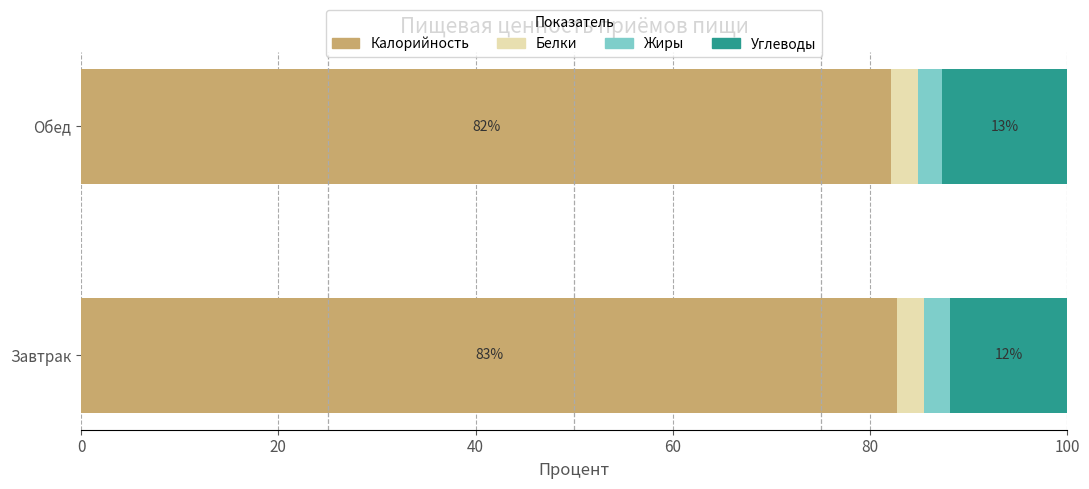

Read the Калорийность value at Обед.

82.2